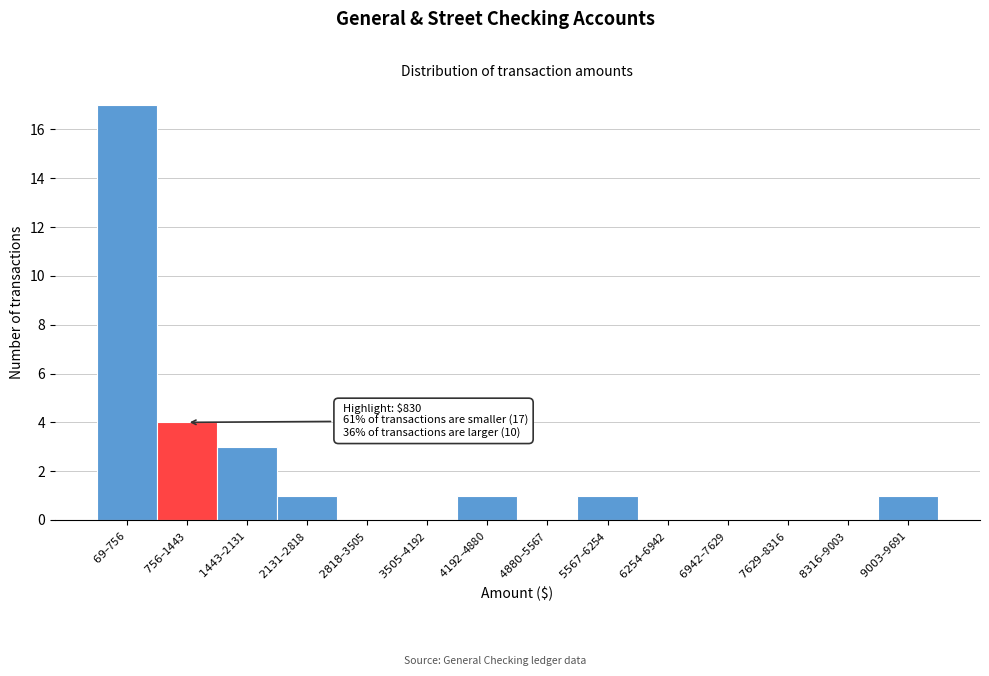

What is the greatest value displayed?

17